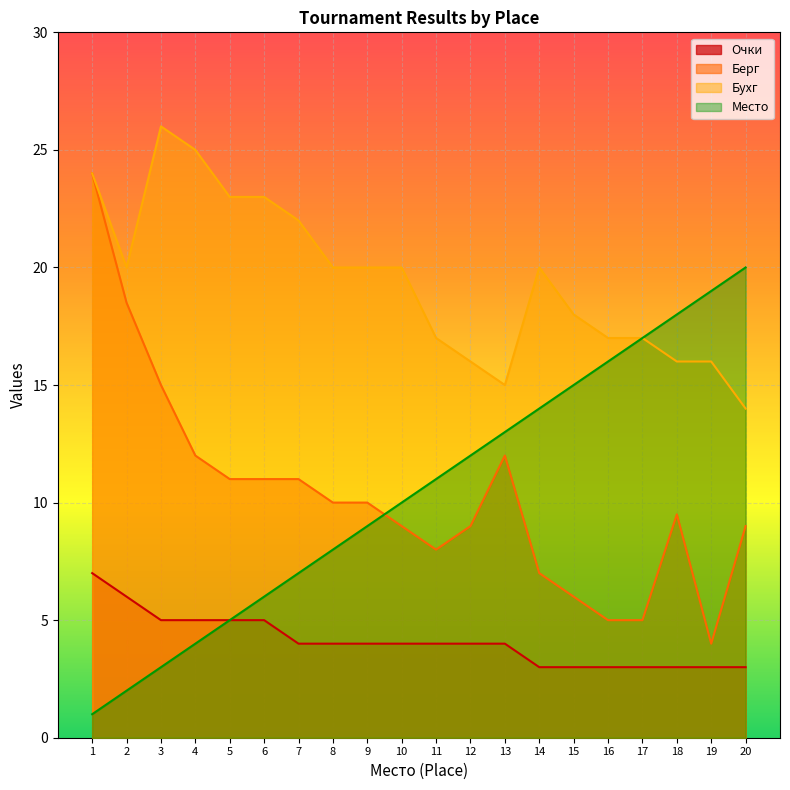

True or false: Берг and Очки intersect in this chart.

False